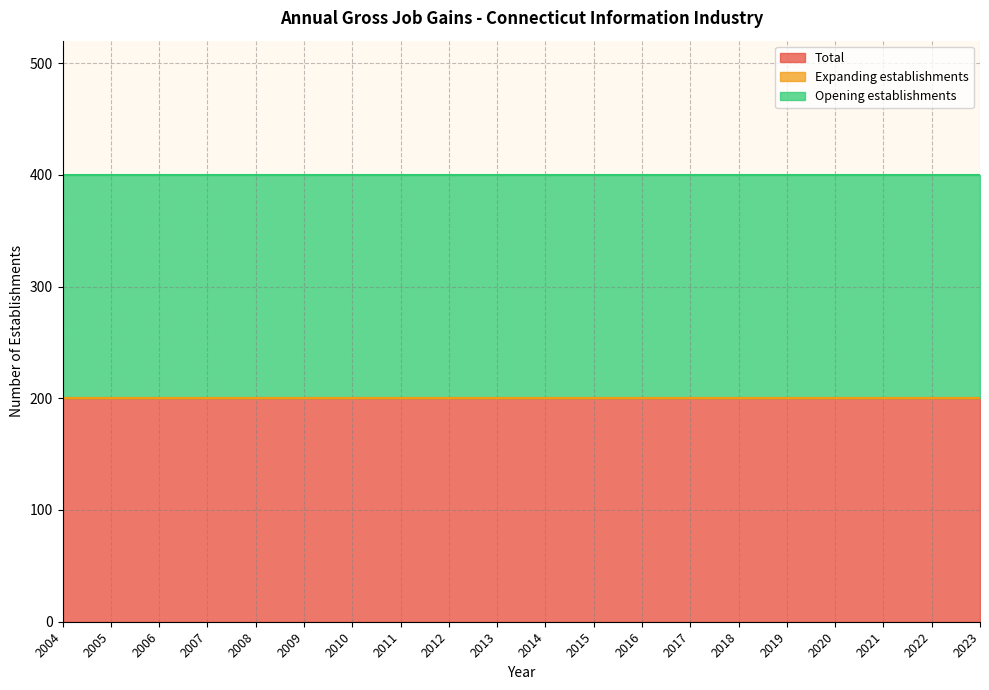

At which label is Expanding establishments closest to 0?

2004